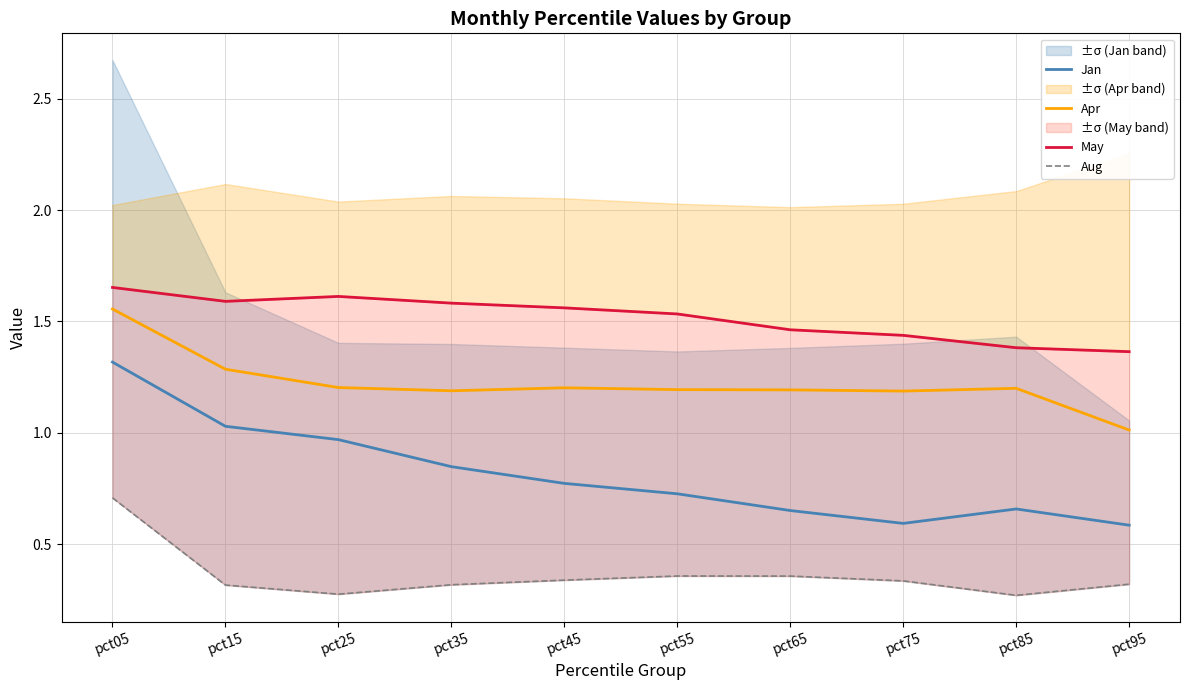

Is it true that May equals 1.6 at pct25?

True